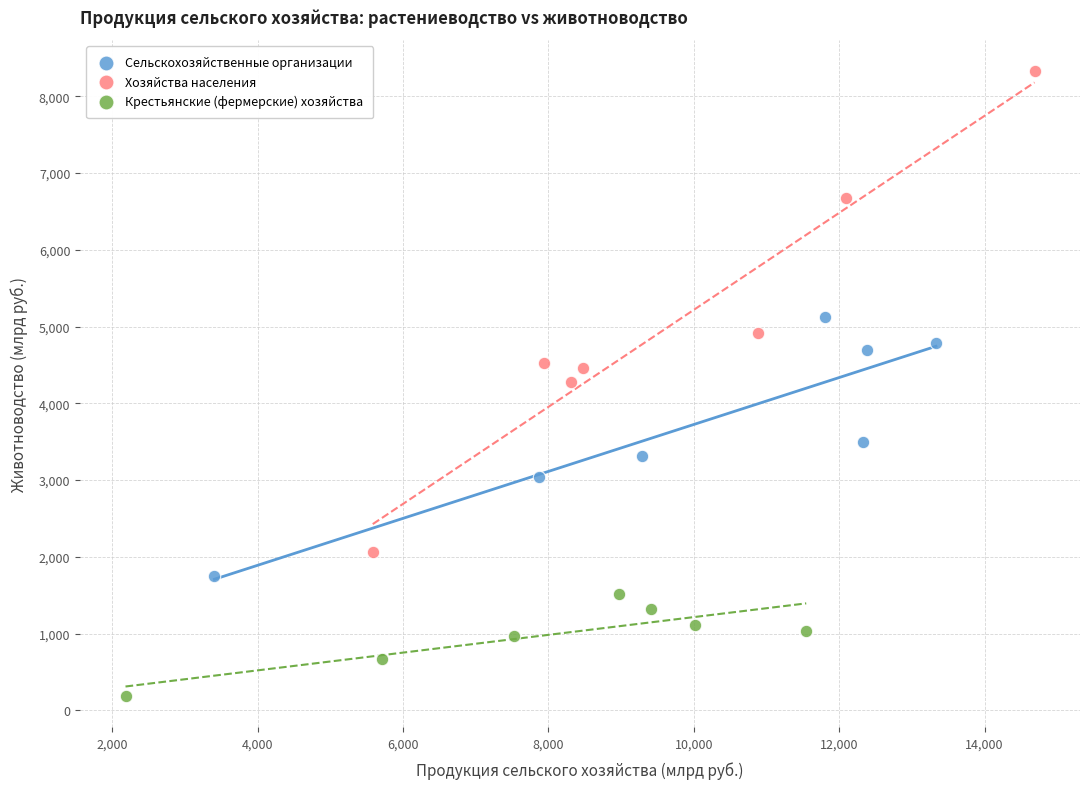

Which series reaches the minimum Y coordinate?

Крестьянские (фермерские) хозяйства